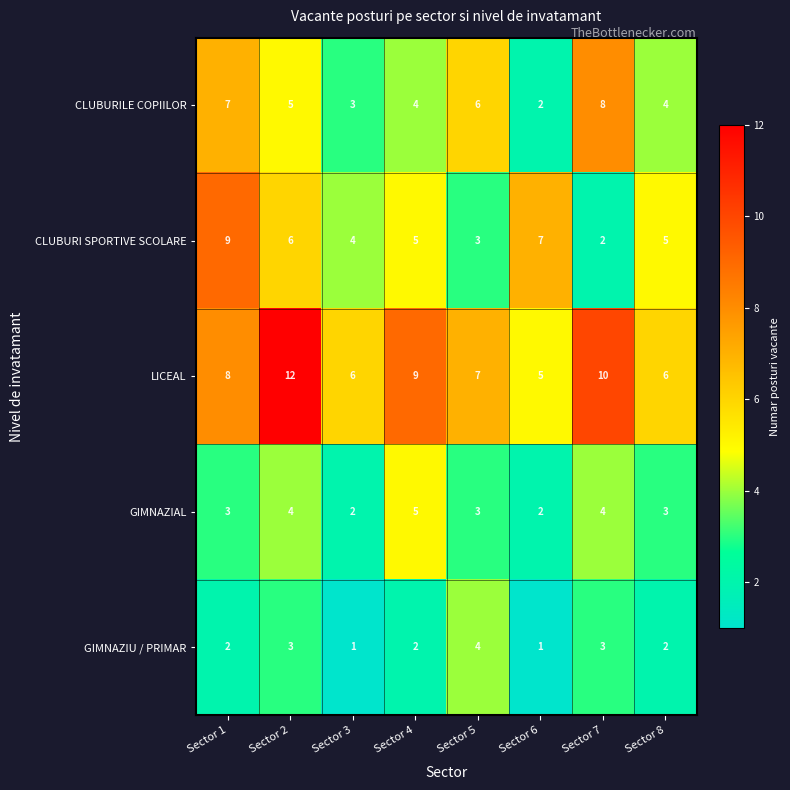

What is the difference between the highest and lowest values at Sector 1?

7